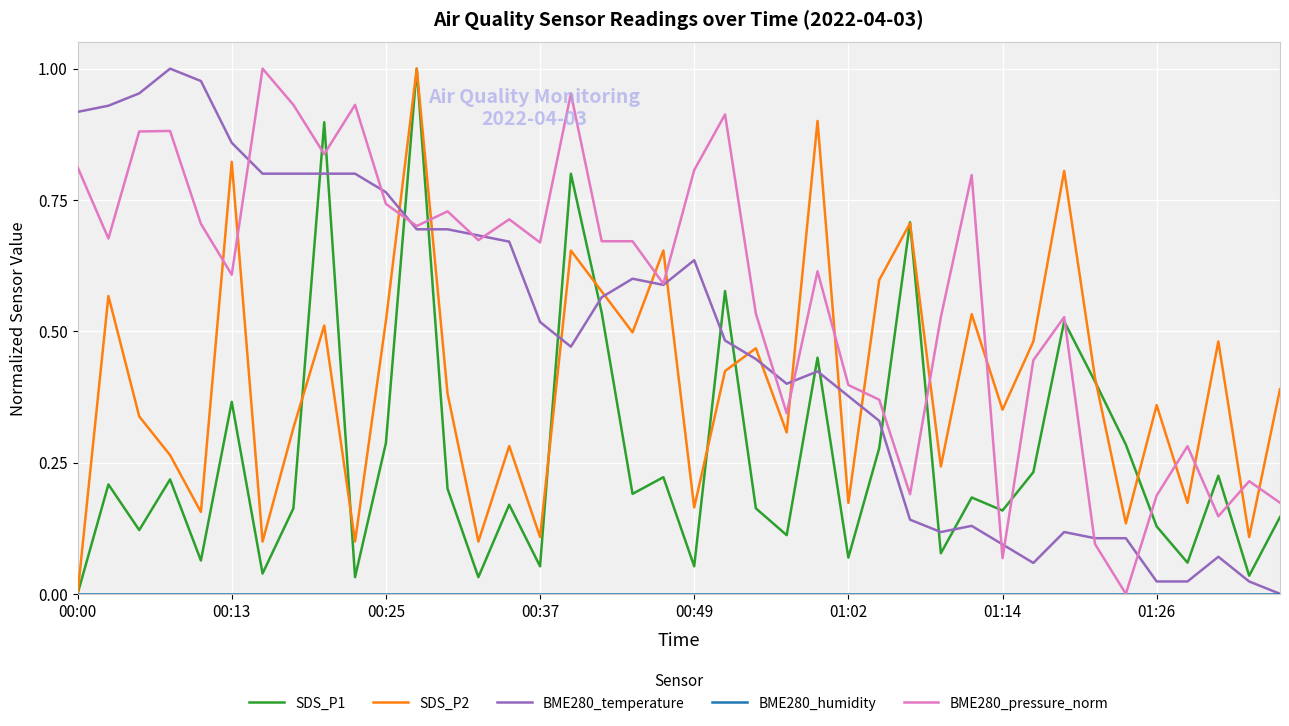

Which series has the largest total across all categories?

BME280_pressure_norm